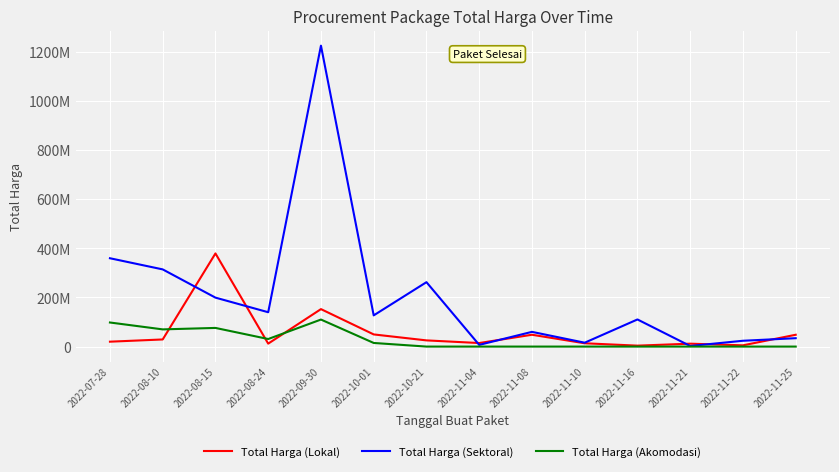

Is this an area chart (filled region under the line)?

No